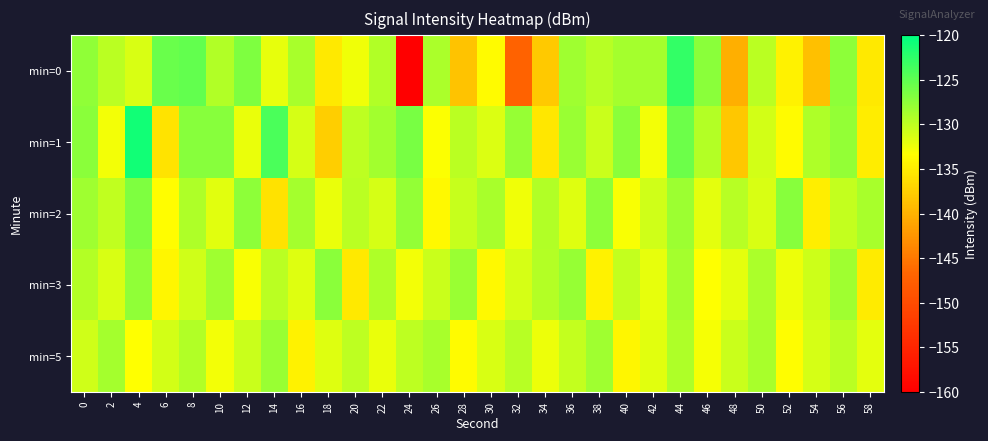

Which series has the widest spread of values?

min=0